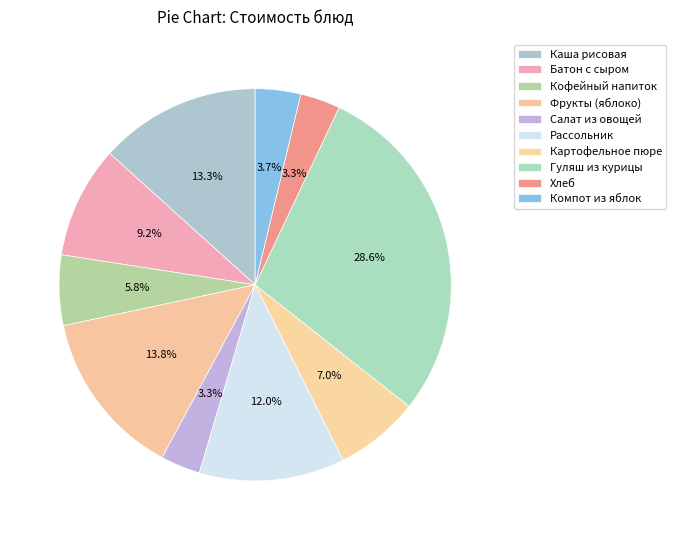

How many slices are in this pie chart?

10